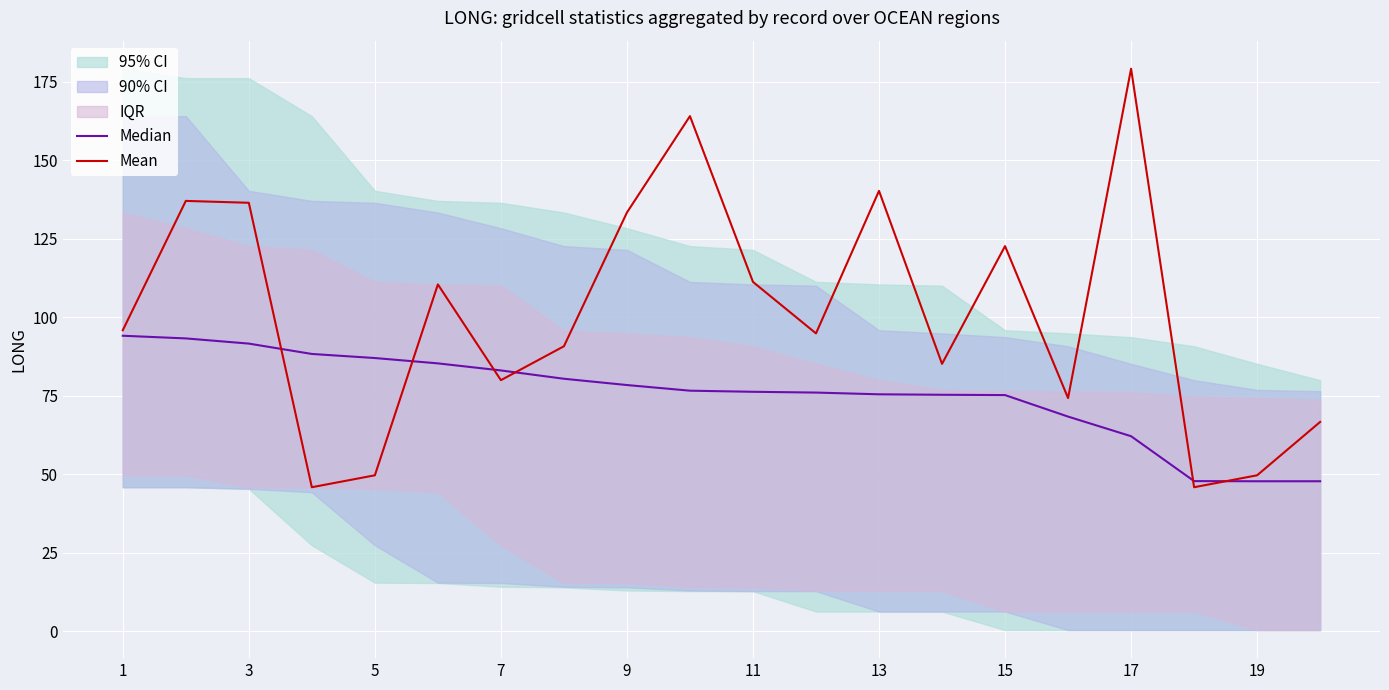

What is the maximum value for Median?

94.0